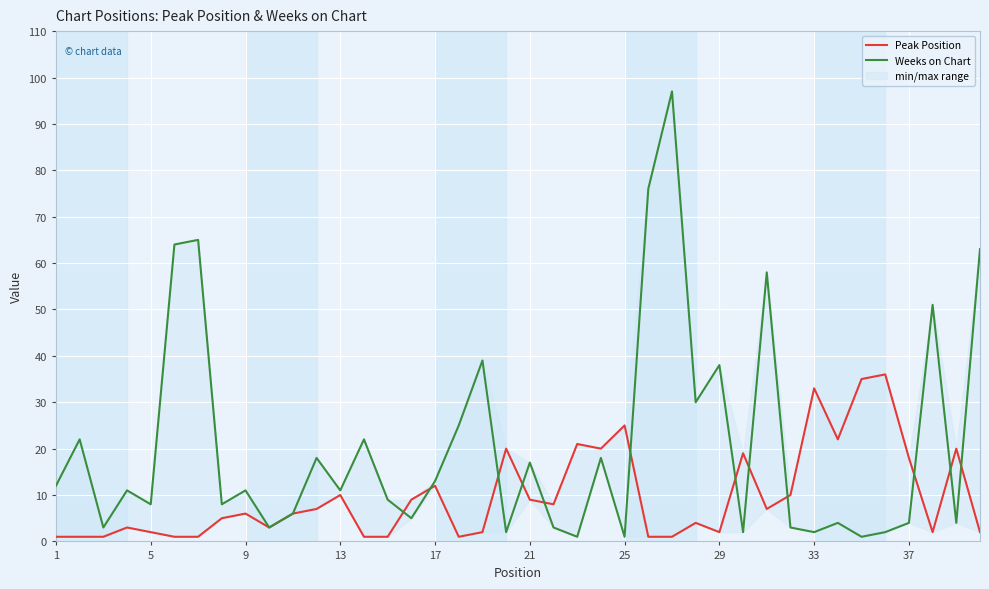

How many times do Peak Position and Weeks on Chart cross each other?

12